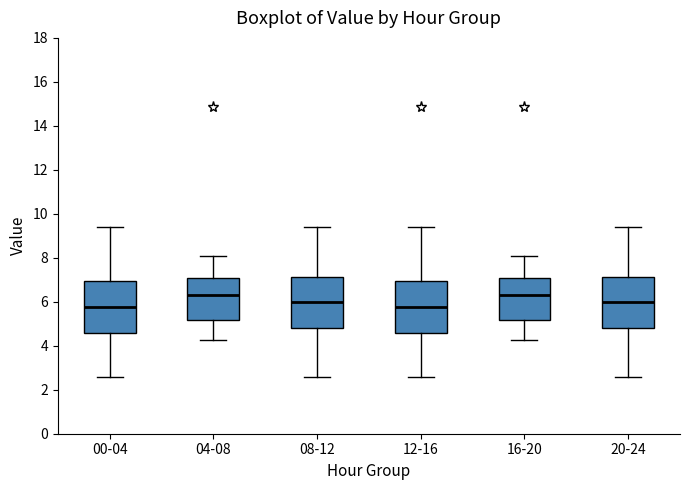

Reading left to right, transcribe this box plot: for each box, give where its median line is, the range the box spans, and where its two whiskers end, as read against the y-axis. The values are not printed on the chart, so give them approximately, as read against the axis.

00-04: median 5.8, box 4.6 to 7.0, whiskers 2.6 to 9.4
04-08: median 6.4, box 5.2 to 7.0, whiskers 4.2 to 8.0
08-12: median 6.0, box 4.8 to 7.2, whiskers 2.6 to 9.4
12-16: median 5.8, box 4.6 to 7.0, whiskers 2.6 to 9.4
16-20: median 6.4, box 5.2 to 7.0, whiskers 4.2 to 8.0
20-24: median 6.0, box 4.8 to 7.2, whiskers 2.6 to 9.4